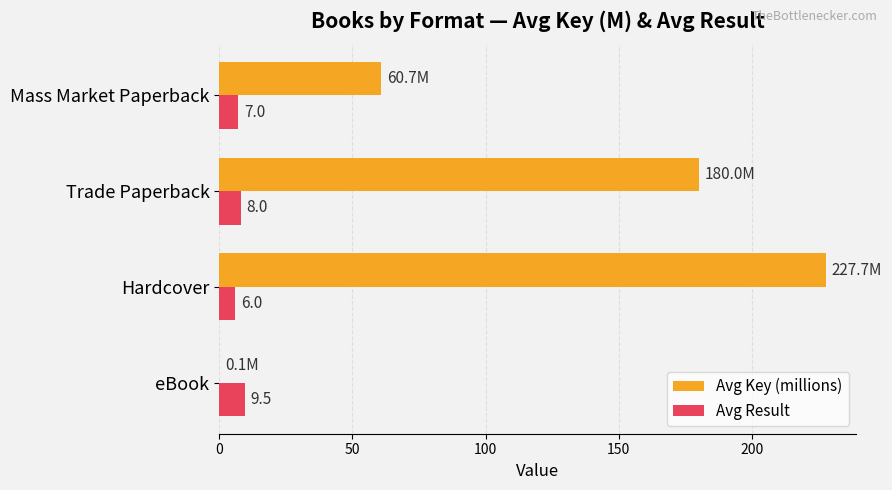

Between Trade Paperback and Mass Market Paperback, which series saw the biggest shift?

Avg Key (millions)